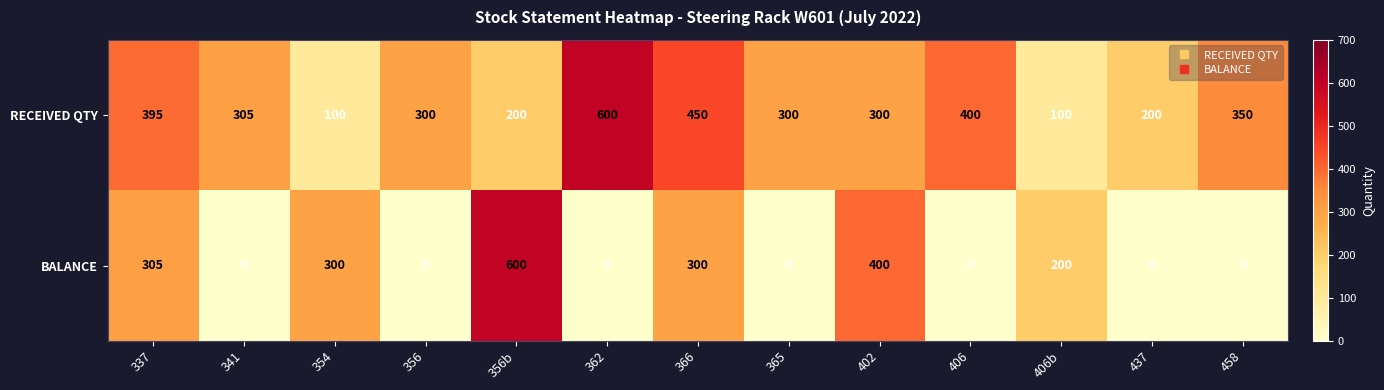

Rank the series at 356 from highest to lowest value.

RECEIVED QTY, BALANCE